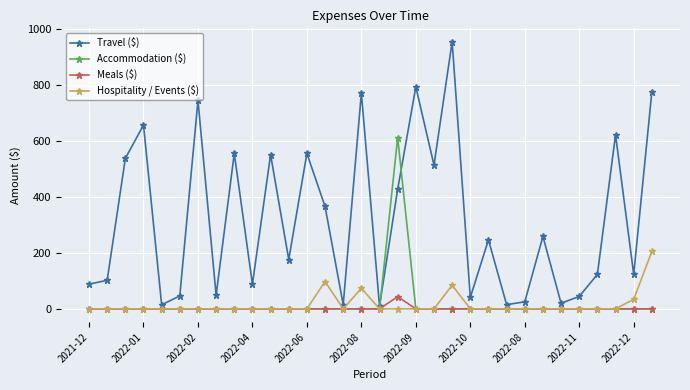

What is the highest value of the Hospitality / Events ($) series?

204.9